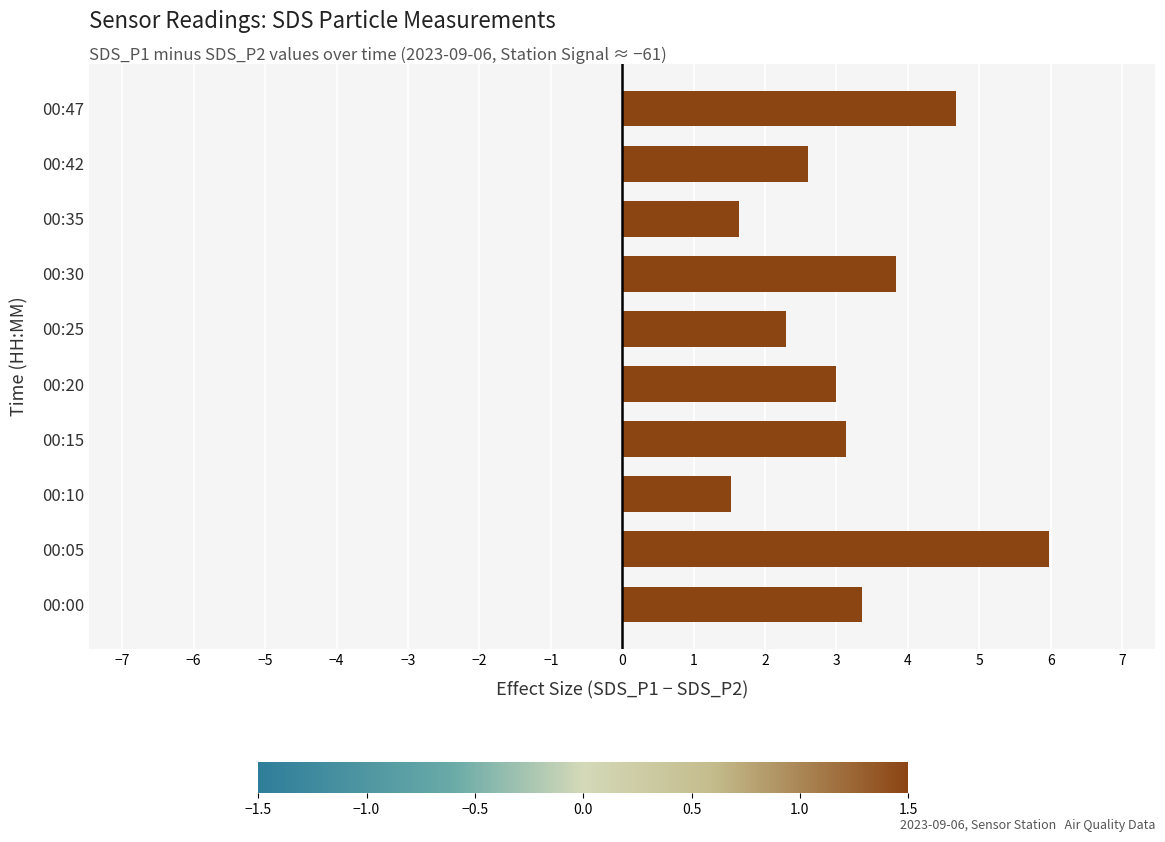

Between 00:42 and 00:47, which is larger?

00:47